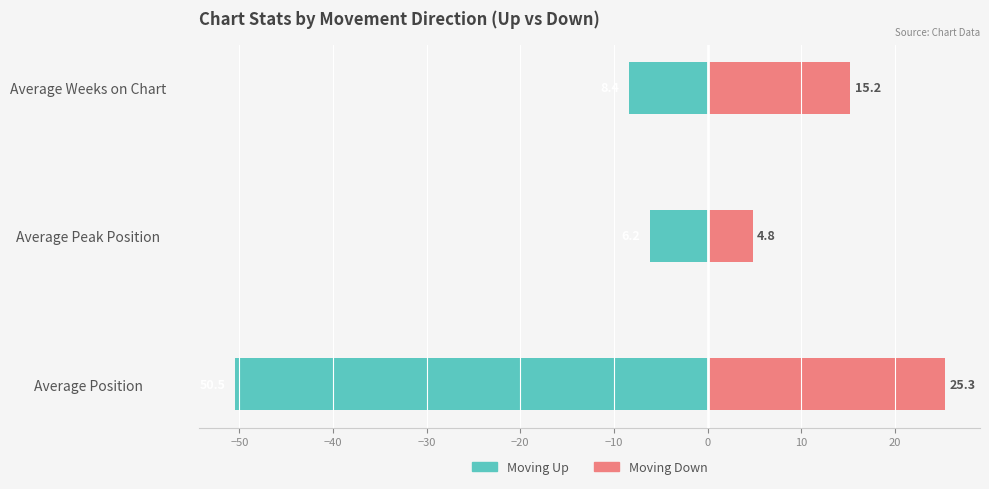

Is it true that up (moving up) equals -14.2 at Average Weeks on Chart?

False